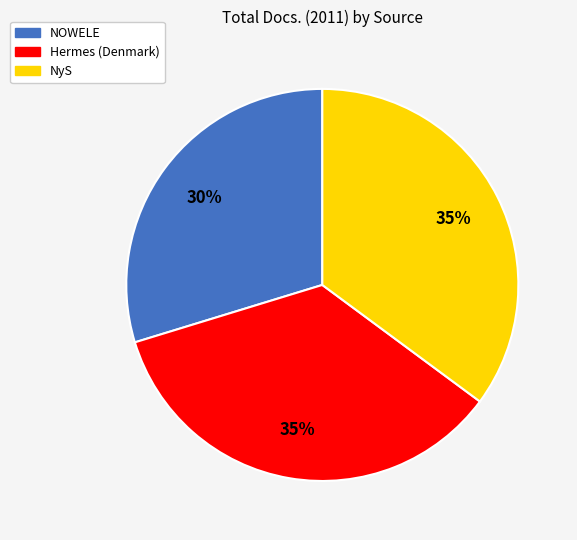

To the nearest percent, what percentage of the pie is NyS?

35%